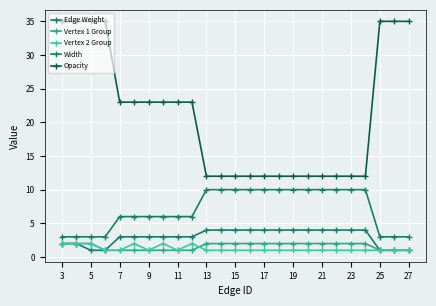

At how many categories does at least one series exceed 26?

7